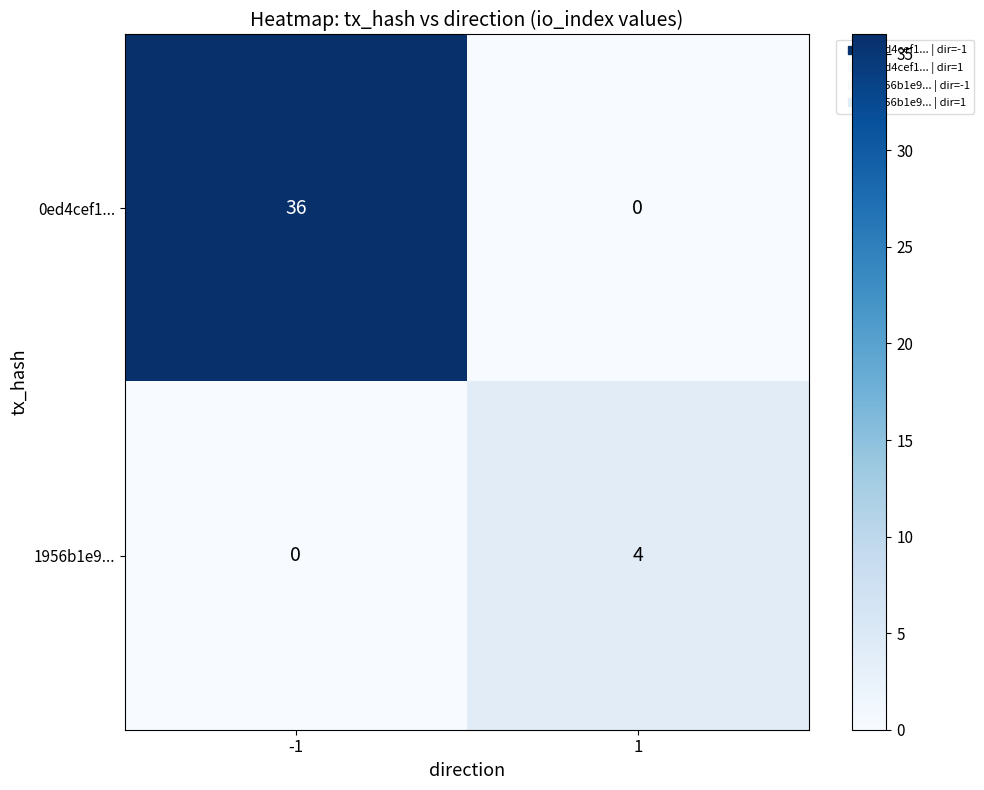

Which series has the widest spread of values?

0ed4cef1...